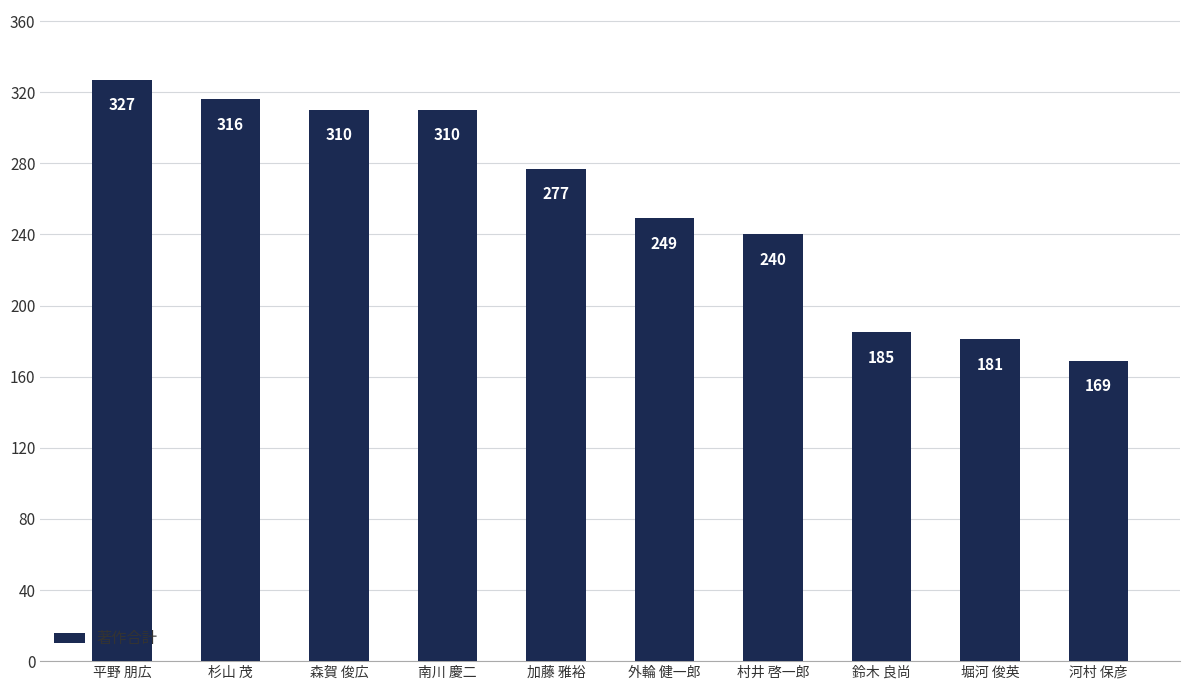

What is the label of the 4th bar from the left?

南川 慶二